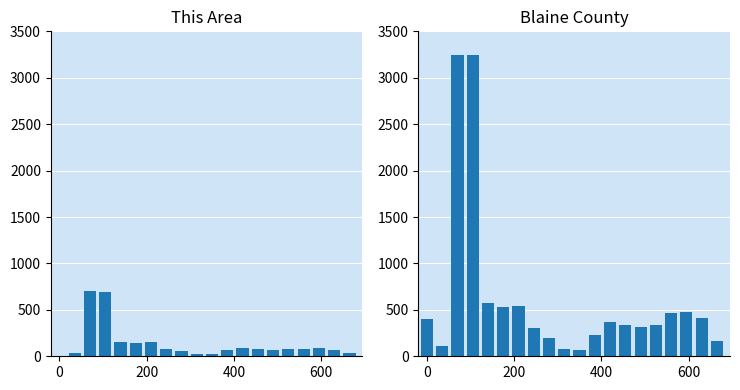

What is the highest value of the This Area series?

703